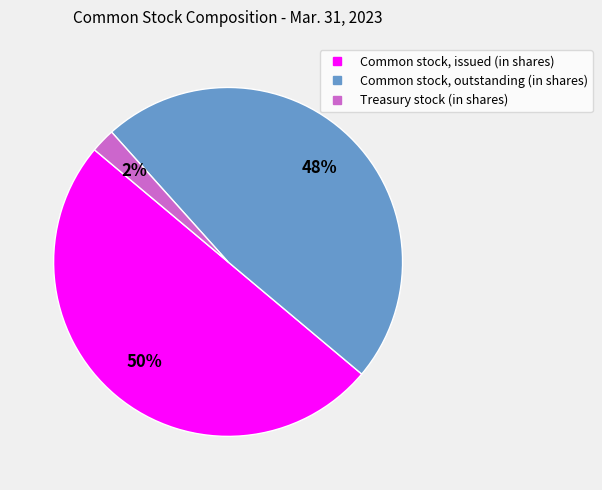

Combined, do Common stock, issued (in shares) and Treasury stock (in shares) account for over 50%?

Yes